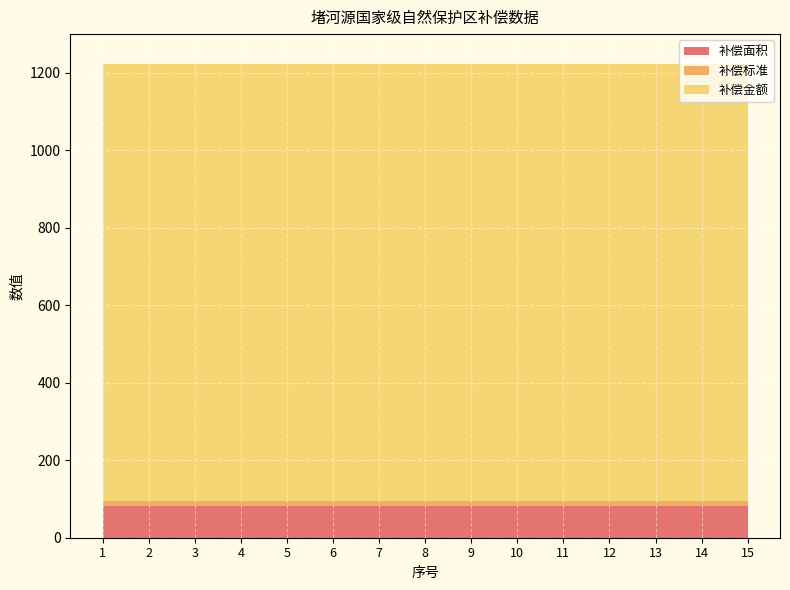

Reading left to right, list all the values displayed in this chart.

补偿面积: 1=82.0	2=82.0	3=82.0	4=82.0	5=82.0	6=82.0	7=82.0	8=82.0	9=82.0	10=82.0	11=82.0	12=82.0	13=82.0	14=82.0	15=82.0
补偿标准: 1=13.8	2=13.8	3=13.8	4=13.8	5=13.8	6=13.8	7=13.8	8=13.8	9=13.8	10=13.8	11=13.8	12=13.8	13=13.8	14=13.8	15=13.8
补偿金额: 1=1127.5	2=1127.5	3=1127.5	4=1127.5	5=1127.5	6=1127.5	7=1127.5	8=1127.5	9=1127.5	10=1127.5	11=1127.5	12=1127.5	13=1127.5	14=1127.5	15=1127.5